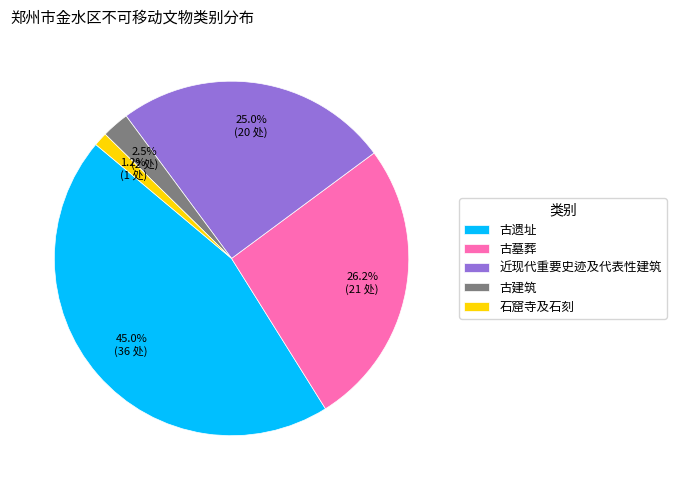

Does 古建筑 represent more than half of the total?

No